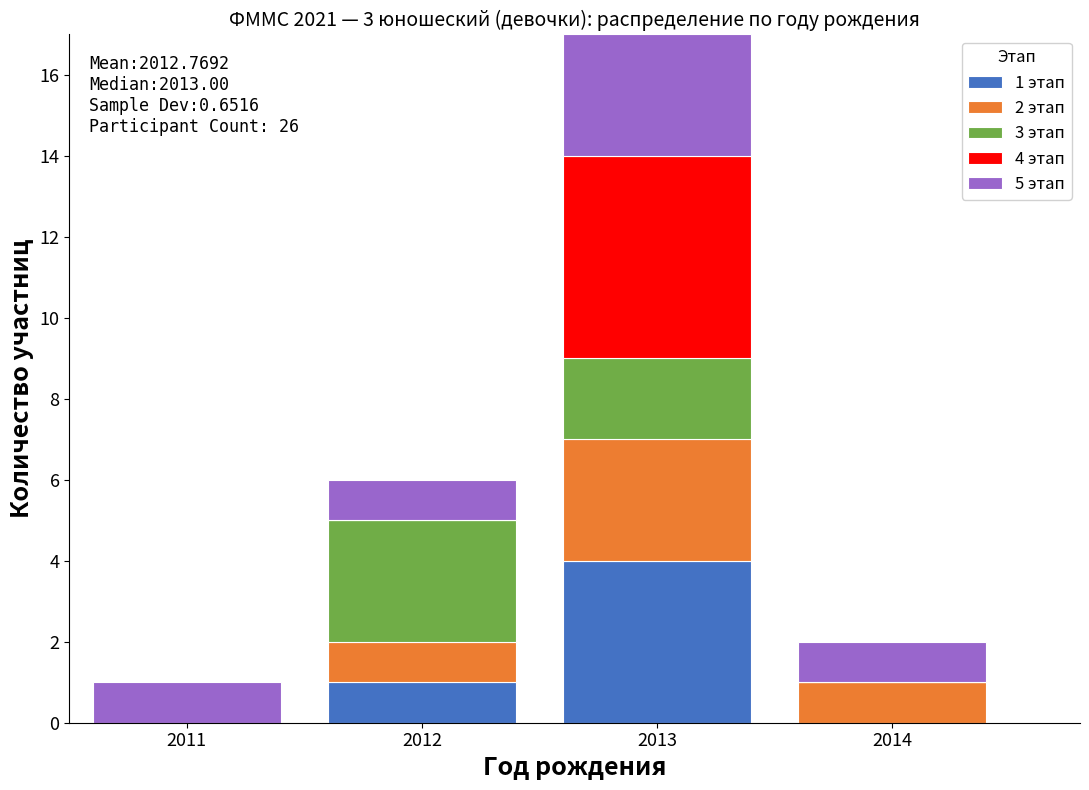

Which range on the x-axis has the tallest stacked bar (by total height)?

2012.5 to 2013.5